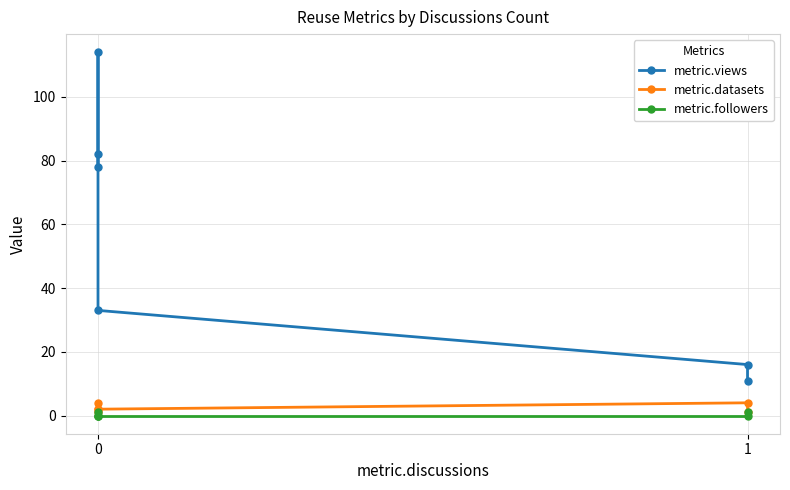

What are all the series names shown in the legend?

metric.views, metric.datasets, metric.followers